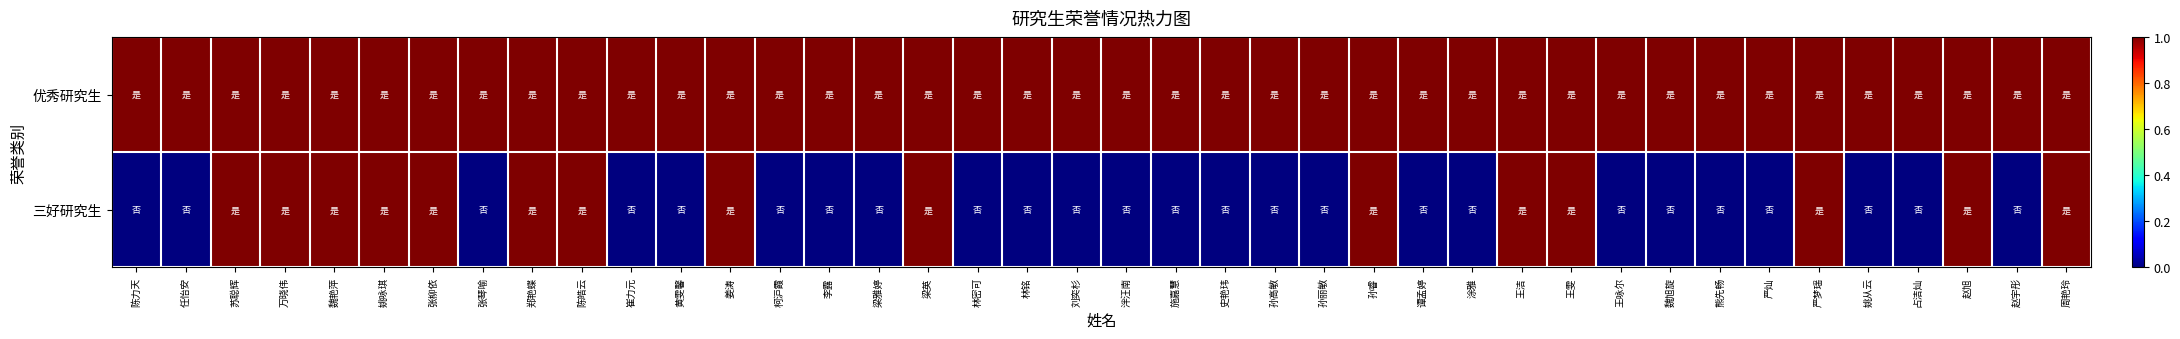

At how many categories does at least one series exceed 0?

40